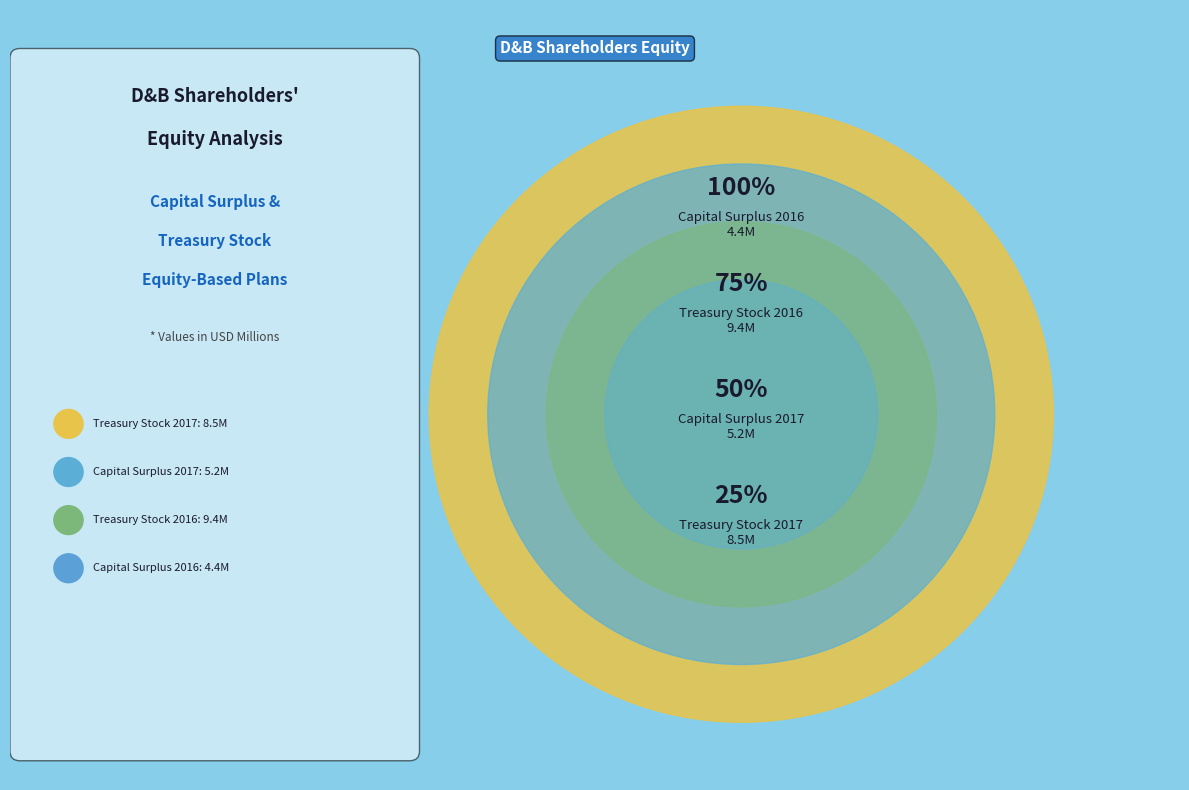

What is the smallest slice in the pie chart?

Equity-Based Plans (Capital Surplus 2016)